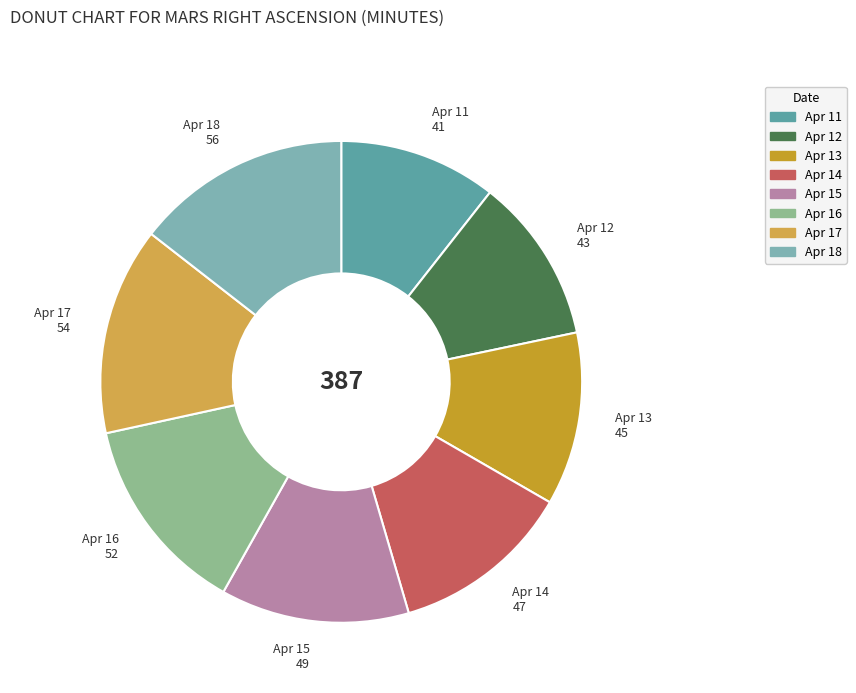

Count the number of slices in the pie.

8